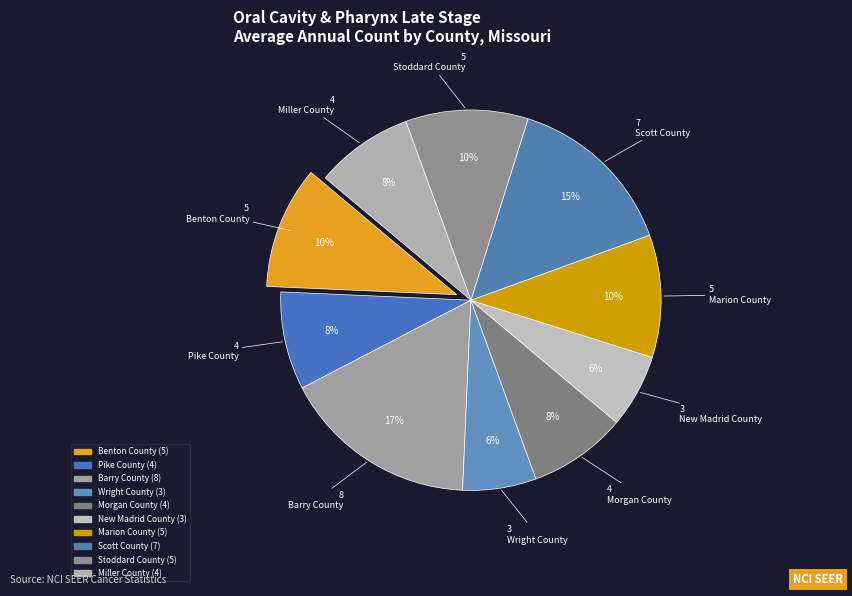

The Marion County slice represents 4% of the pie. True or false?

False